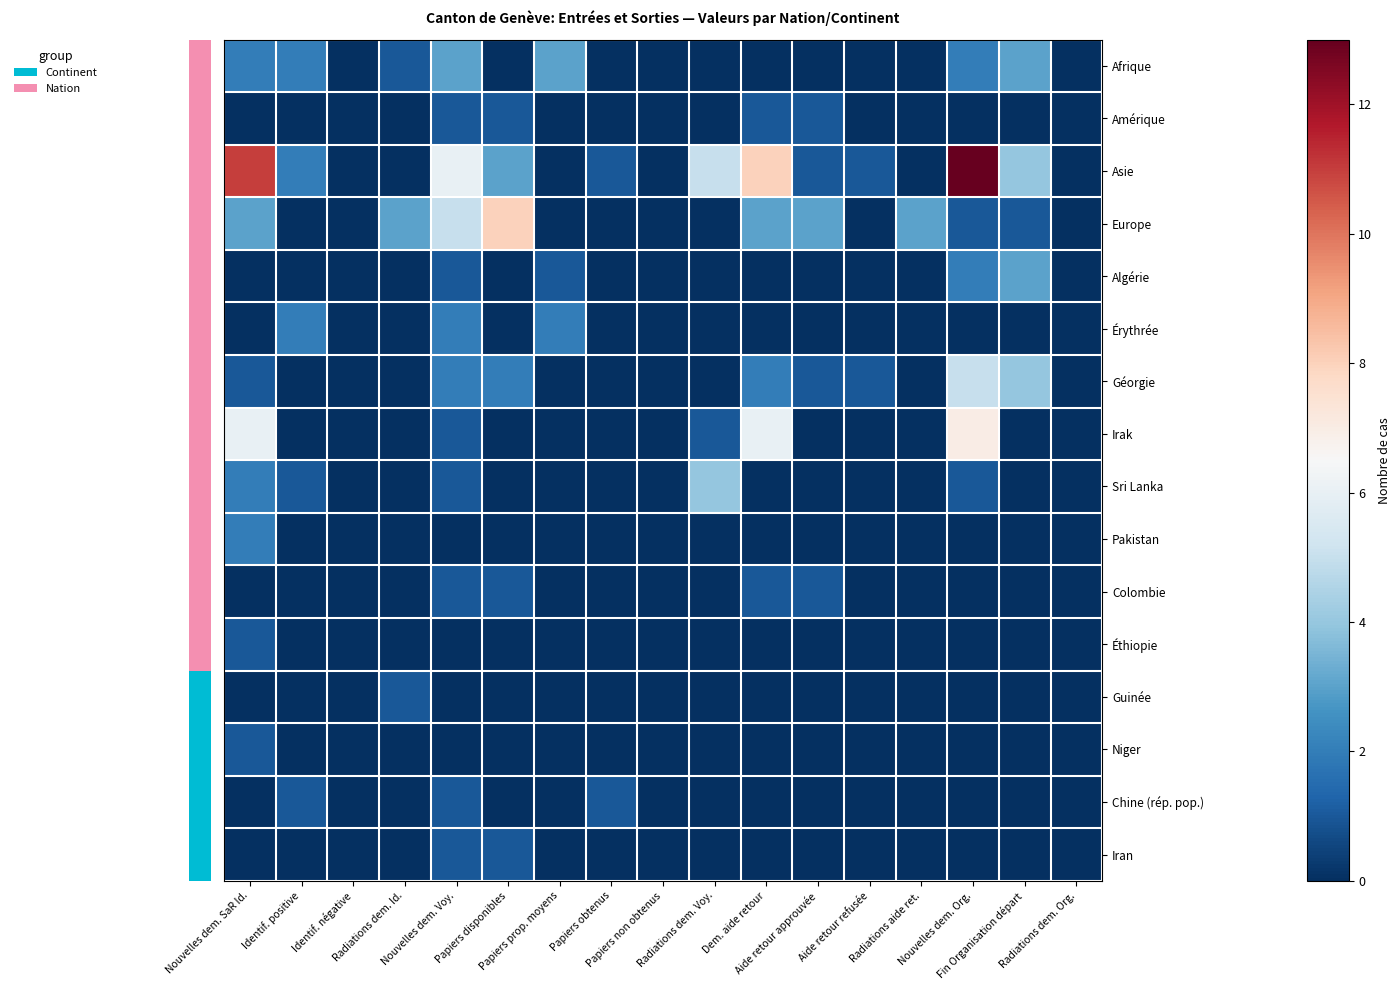

Which series has the widest spread of values?

row_2